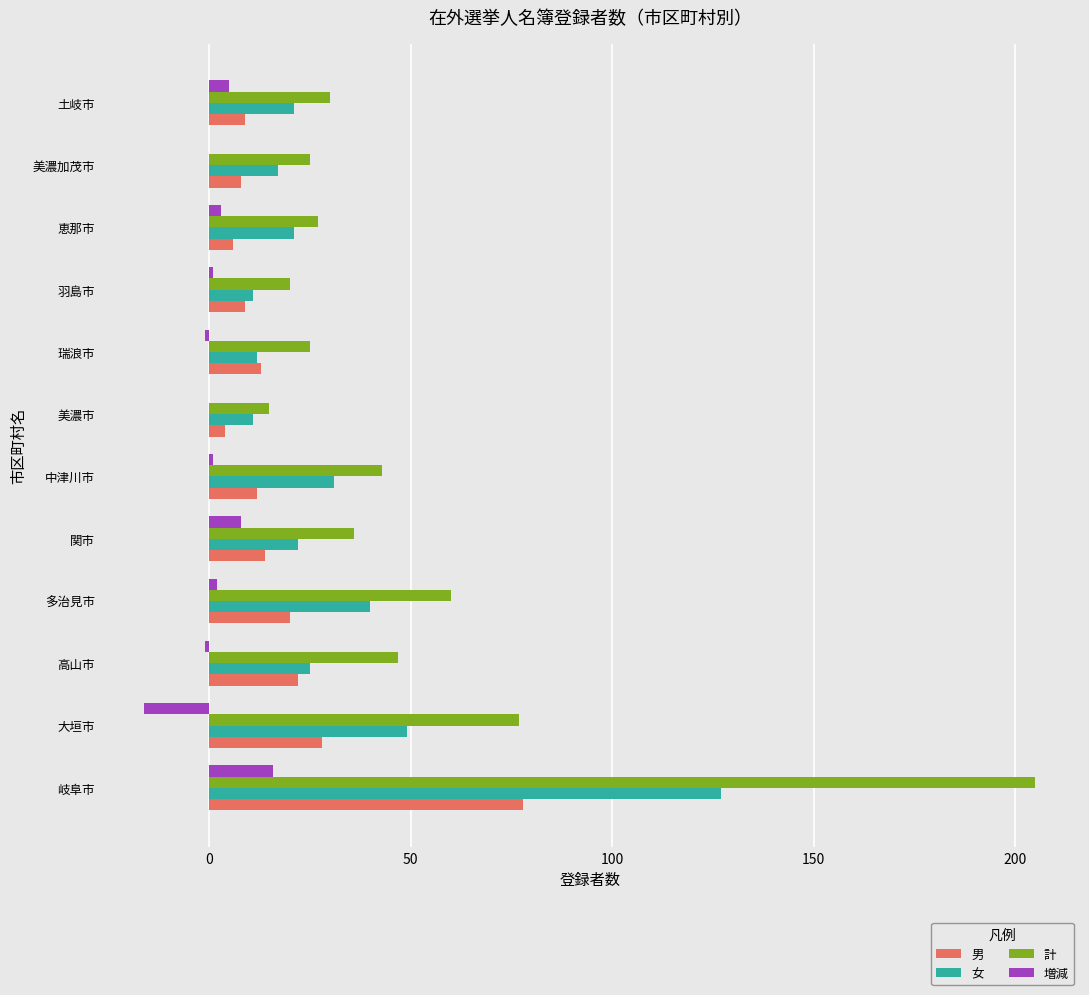

The value of 男 at 高山市 is 22. True or false?

True